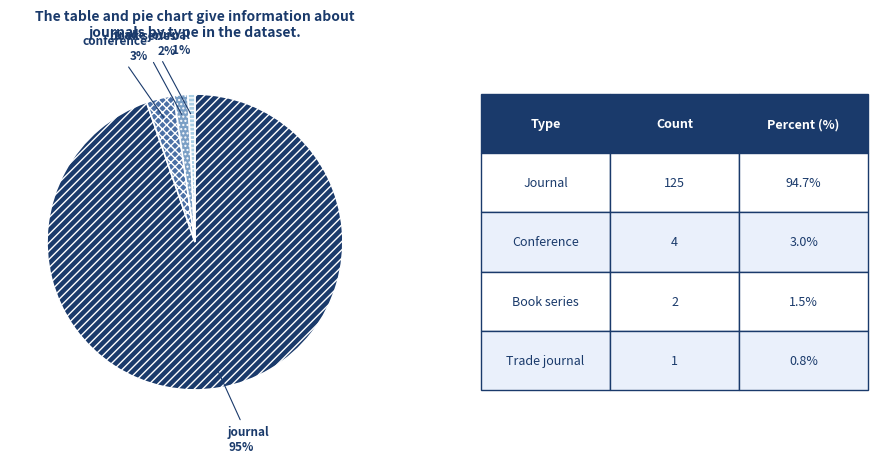

To the nearest percent, what percentage of the pie is conference?

3%